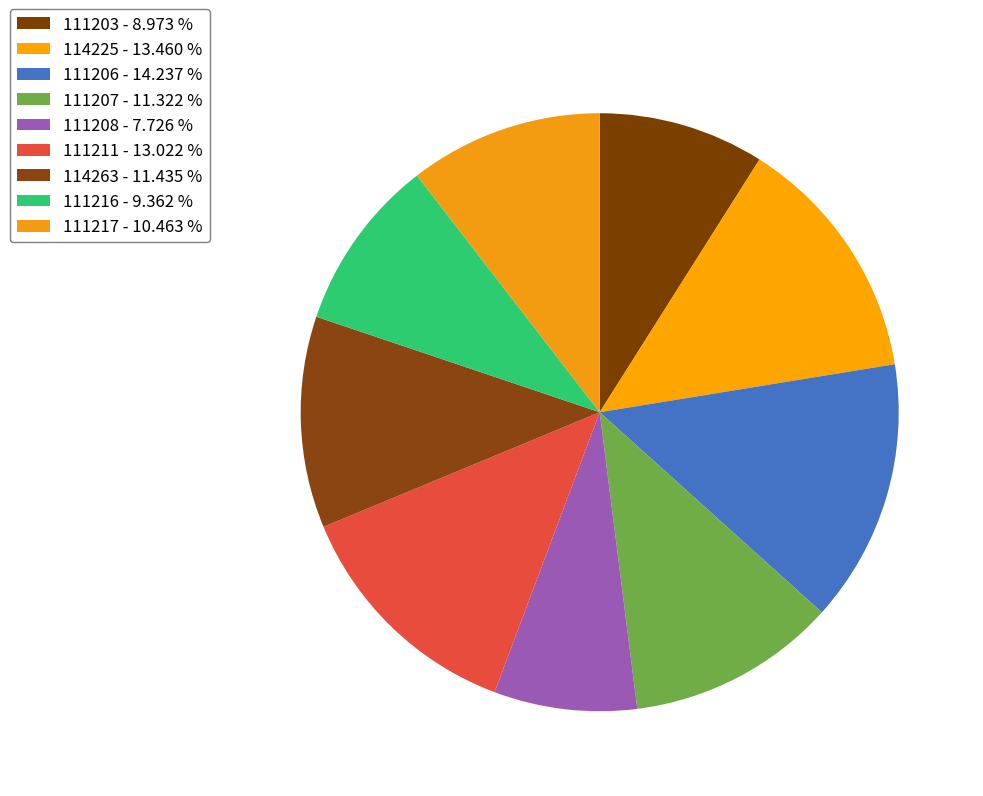

To the nearest percent, what is the difference between the 111207 and 111217 slice percentages?

1%